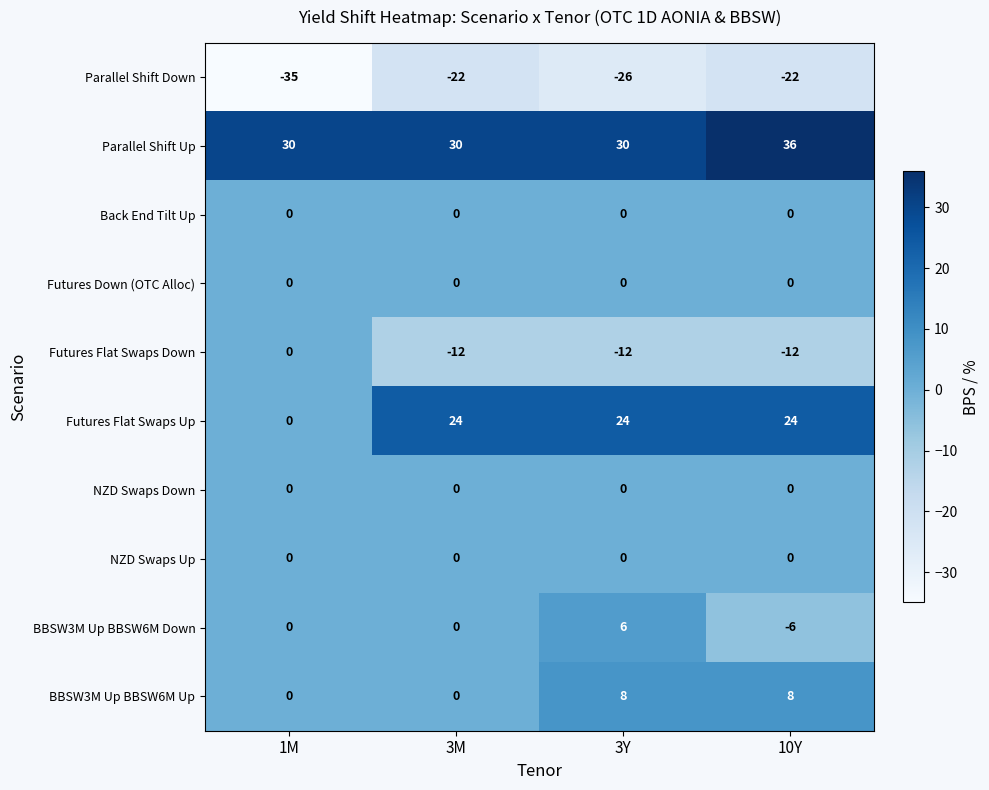

Read the BBSW3M Up BBSW6M Up value at 3Y.

8